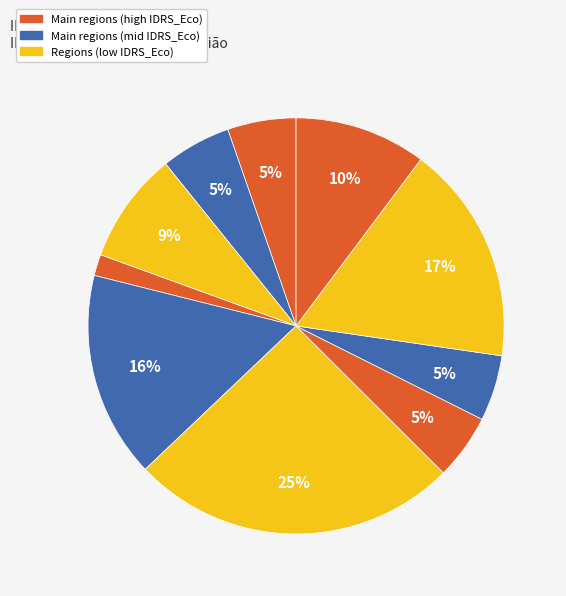

How many slices are in this pie chart?

10